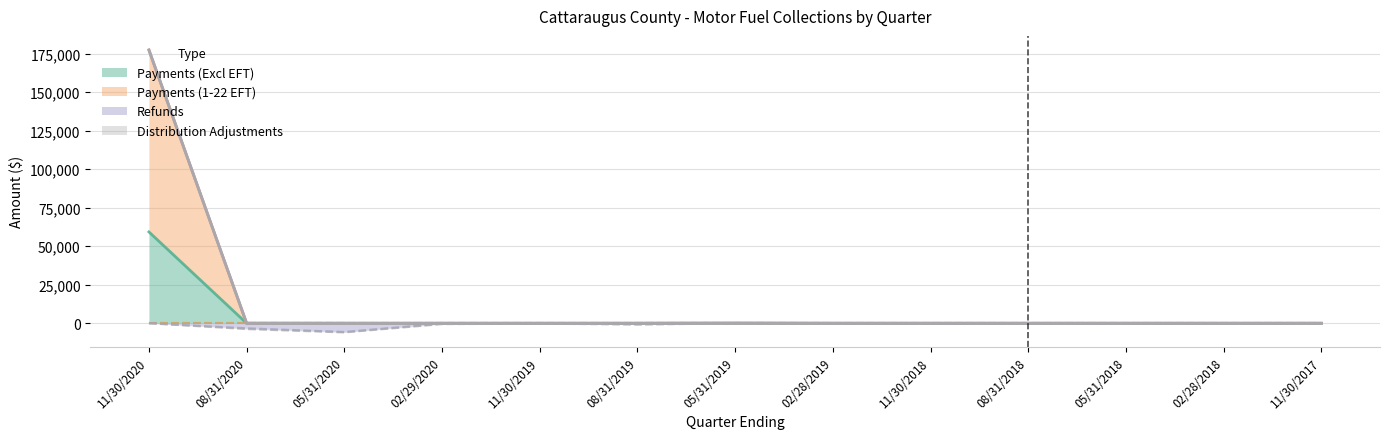

True or false: Payments (Excl EFT) and Refunds cross at least once.

False